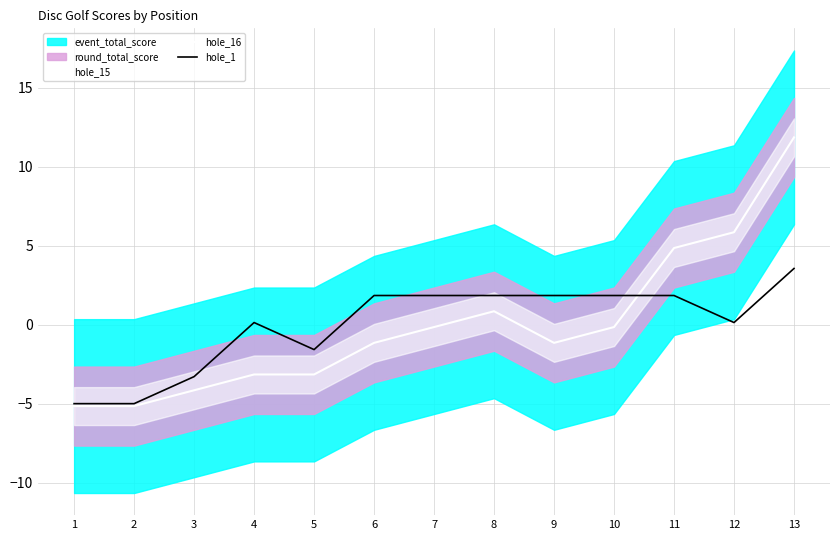

How many lines are shown in the chart?

2